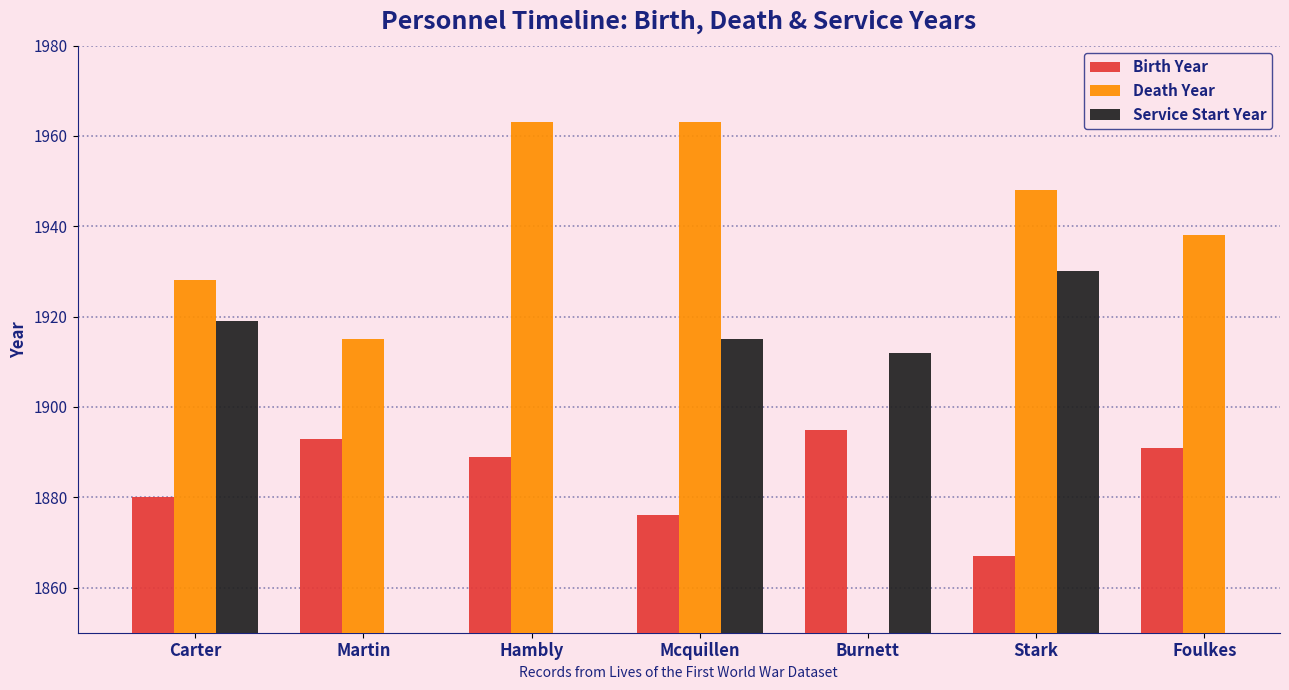

How many distinct data groups are displayed?

3